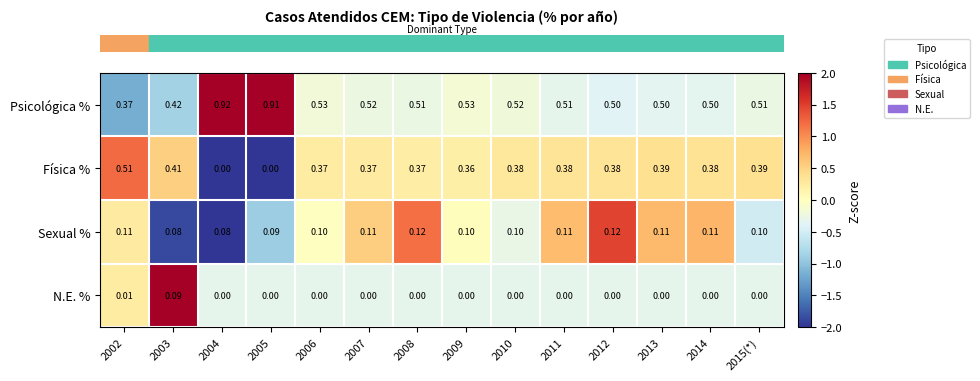

Is the value of Psicológica % at 2006 greater than the value of Física % at 2002?

Yes